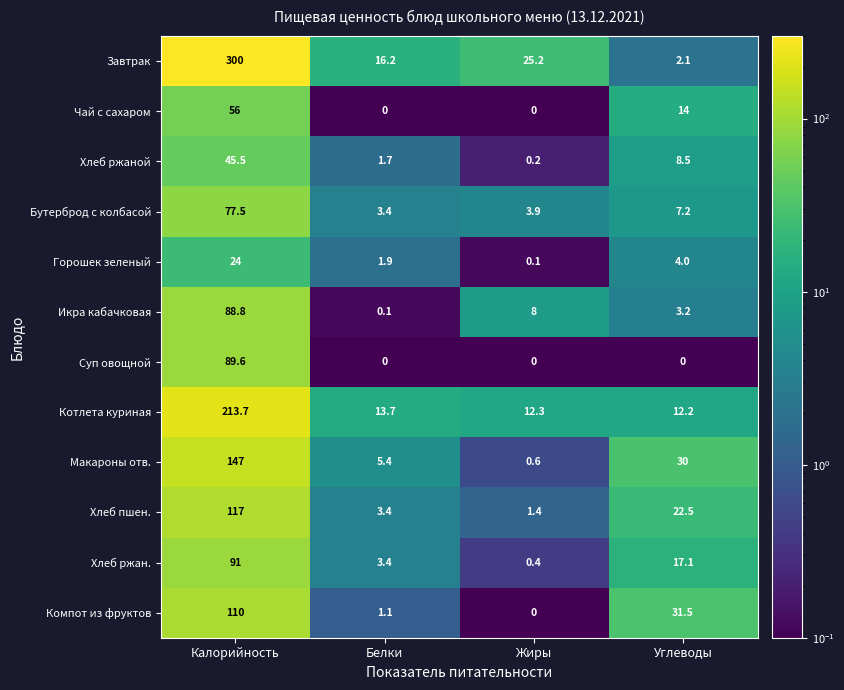

At which label does Компот из фруктов reach its peak?

Калорийность